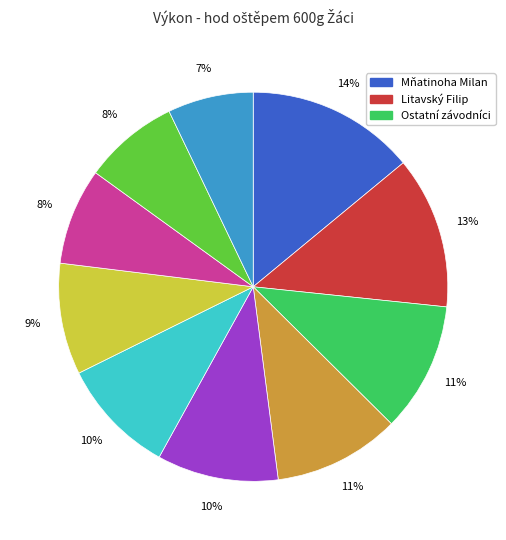

Is there any slice that represents more than half of the pie?

No